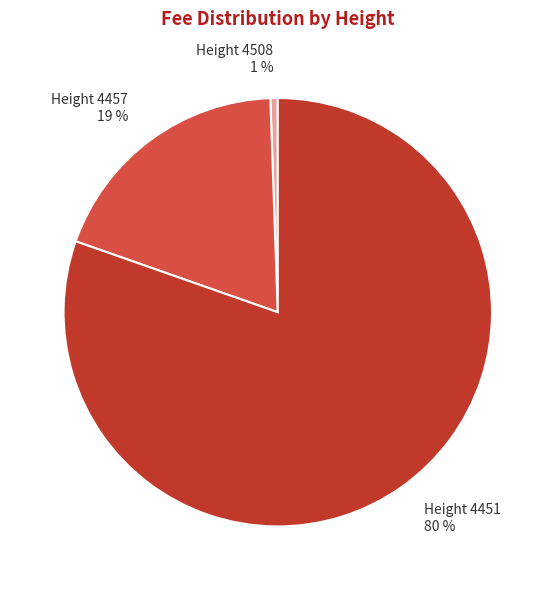

Between Height 4457 19 % and Height 4508 1 %, which is larger?

Height 4457 19 %